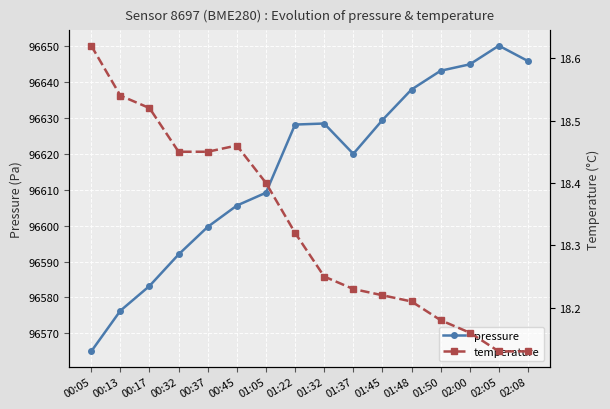

Between 00:13 and 00:37, which is larger?

00:37